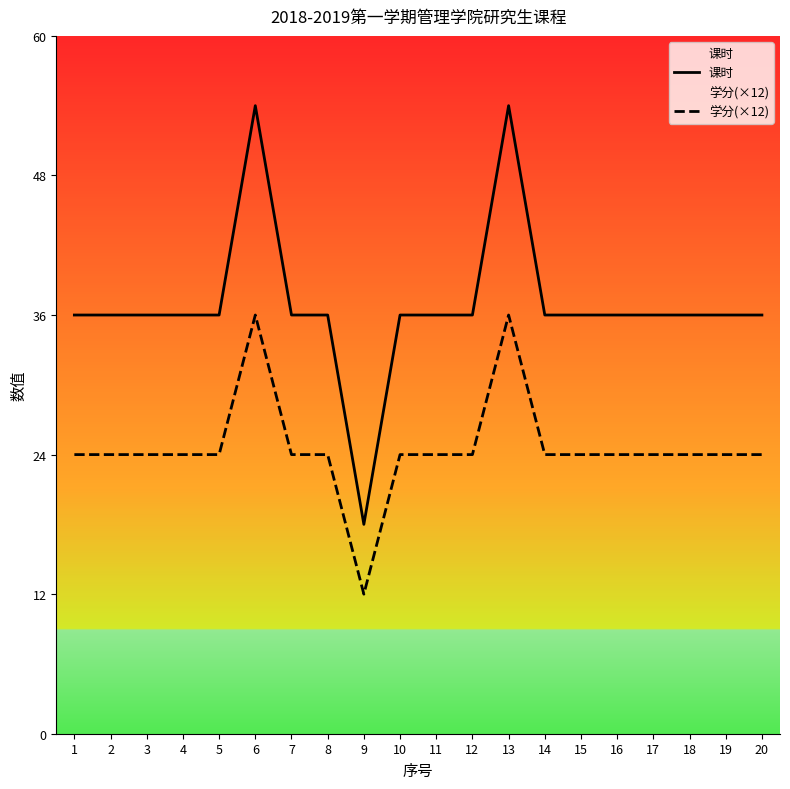

What value does the 课时 series have at 15, to the nearest 10?

40